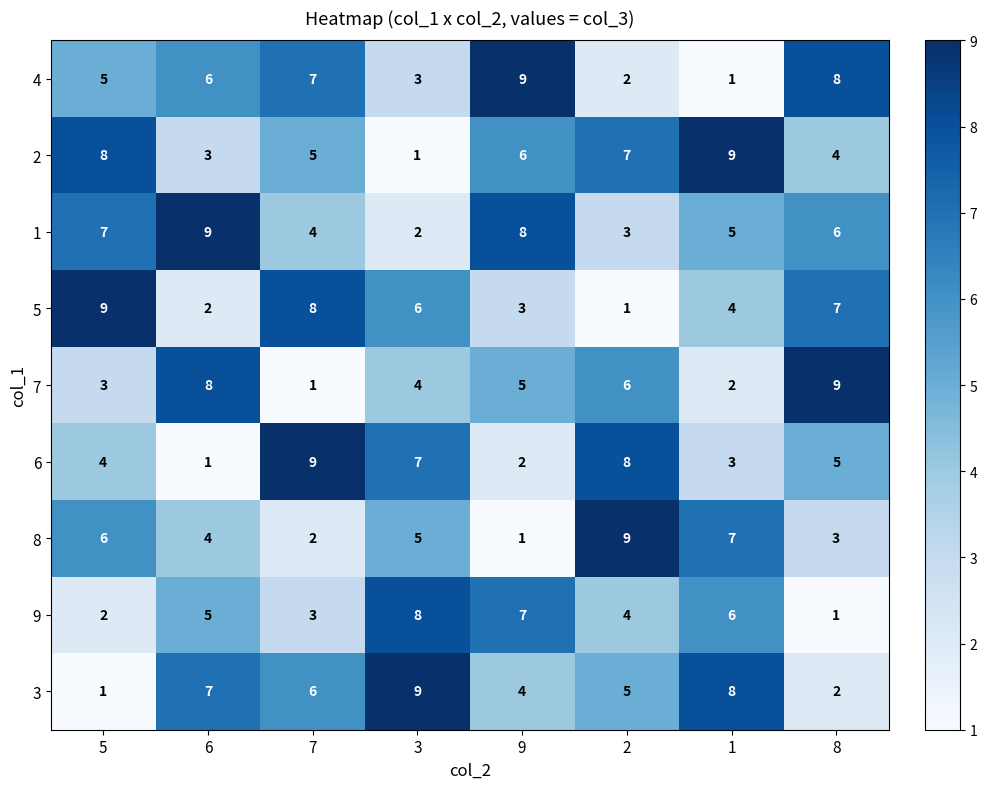

Which category has the highest value in the 3 series?

3